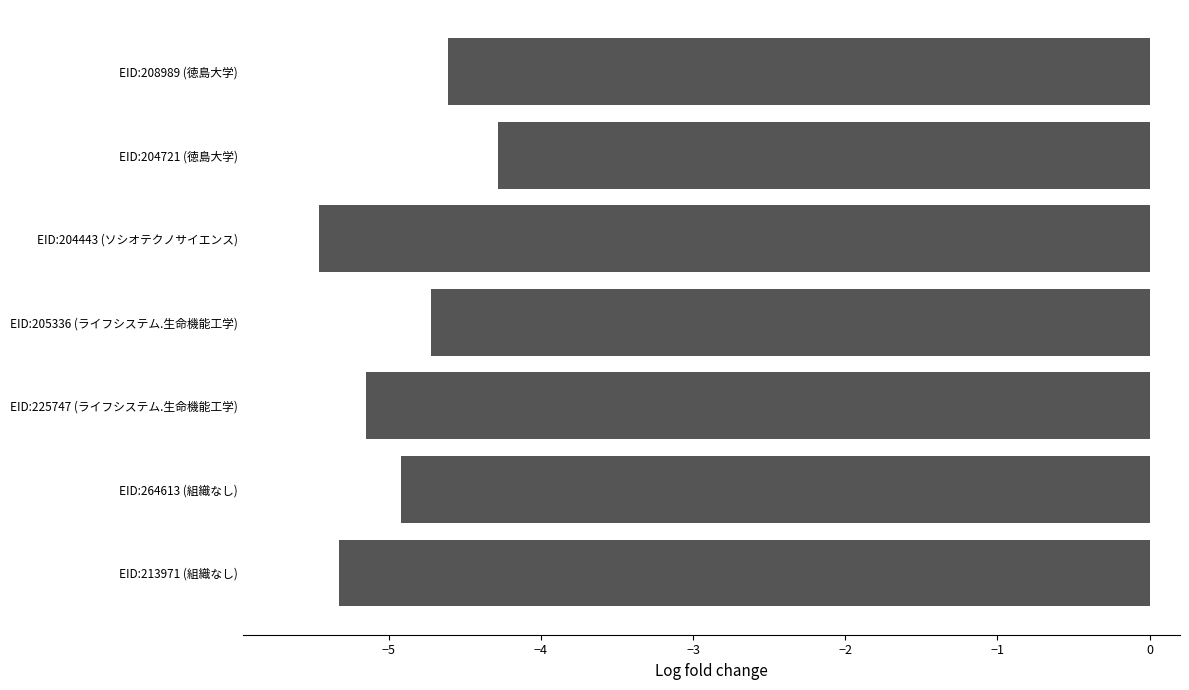

At which label is the value closest to -4?

EID:204721 (徳島大学)